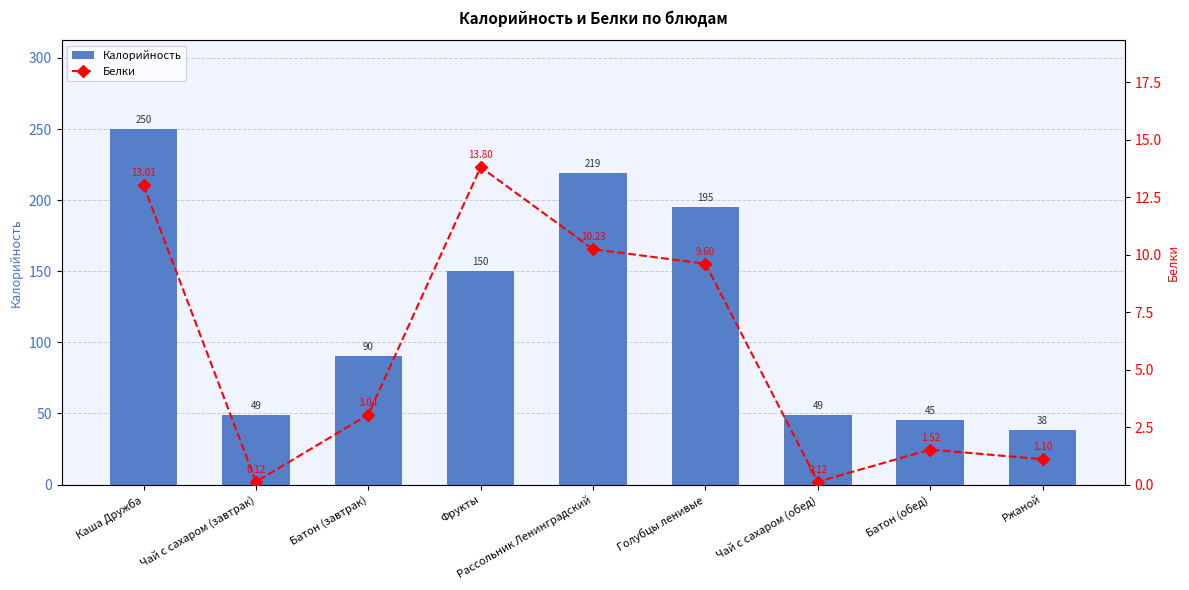

Which category has the lowest value across all series?

Чай с сахаром (завтрак)